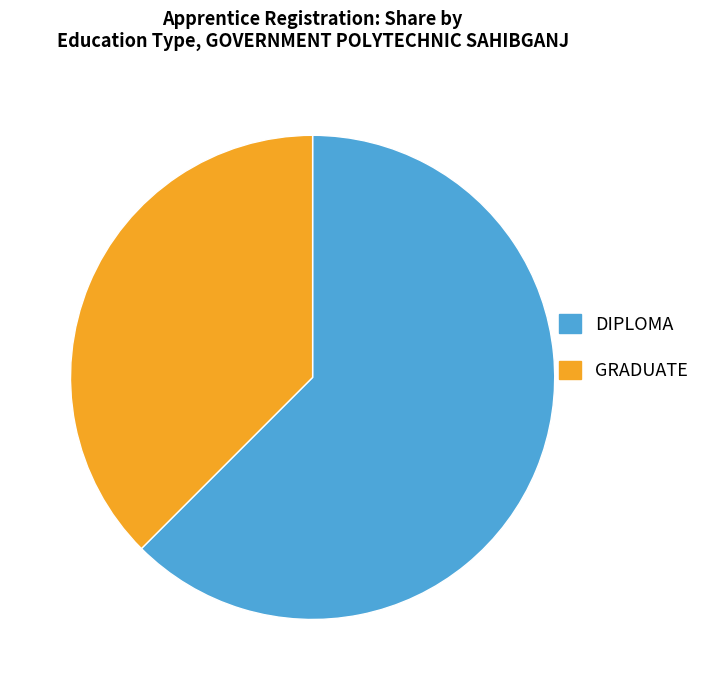

Approximately how many times larger is the value at DIPLOMA compared to GRADUATE?

1.7